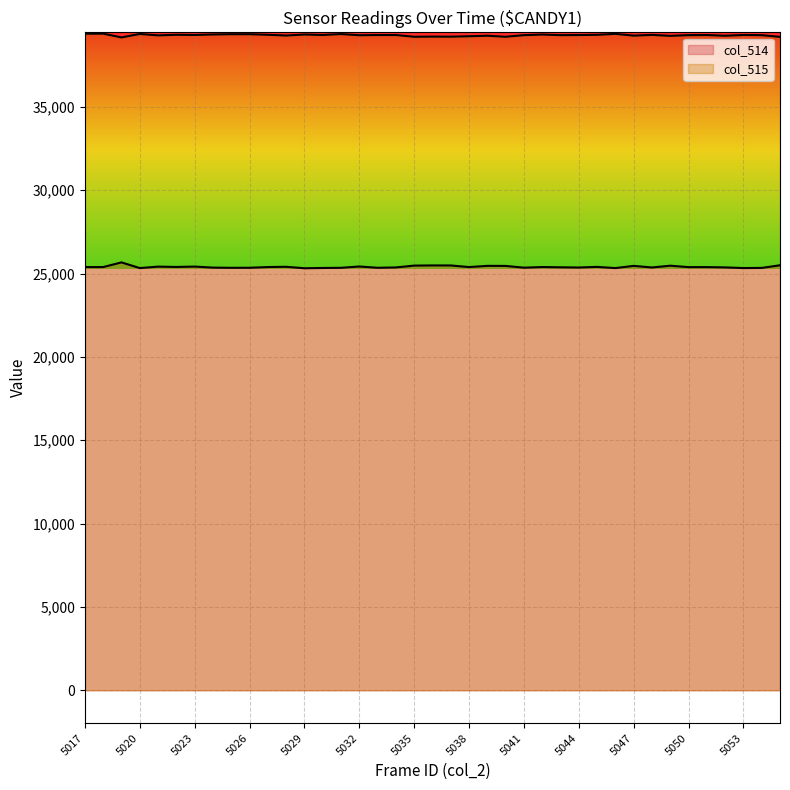

What is the maximum value shown in the chart?

39392